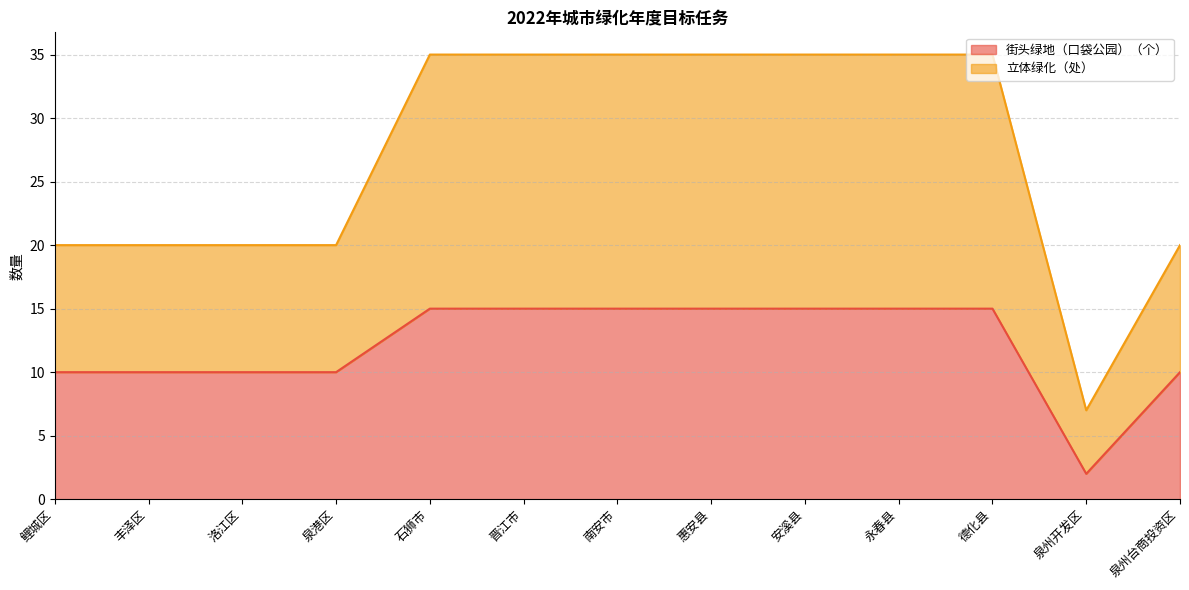

What is the label of the 13th point from the right?

鲤城区